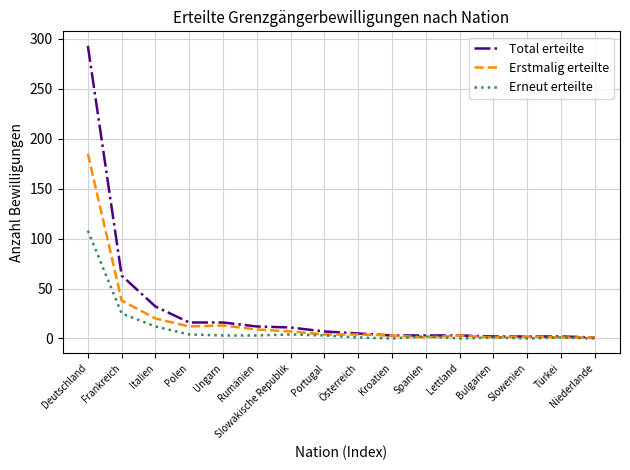

Between Italien and Slowenien, which series saw the biggest shift?

Total erteilte